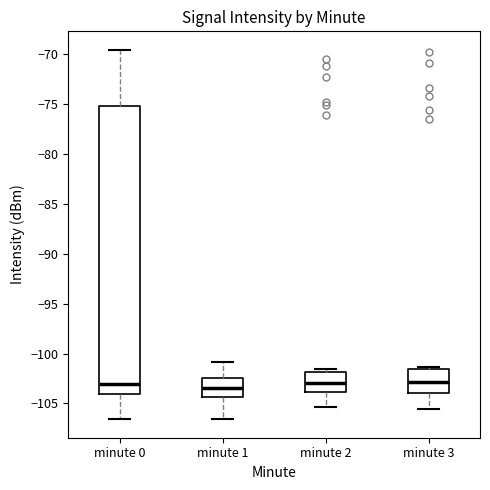

Comparing the boxes themselves (not the whiskers), which one is the tallest?

minute 0